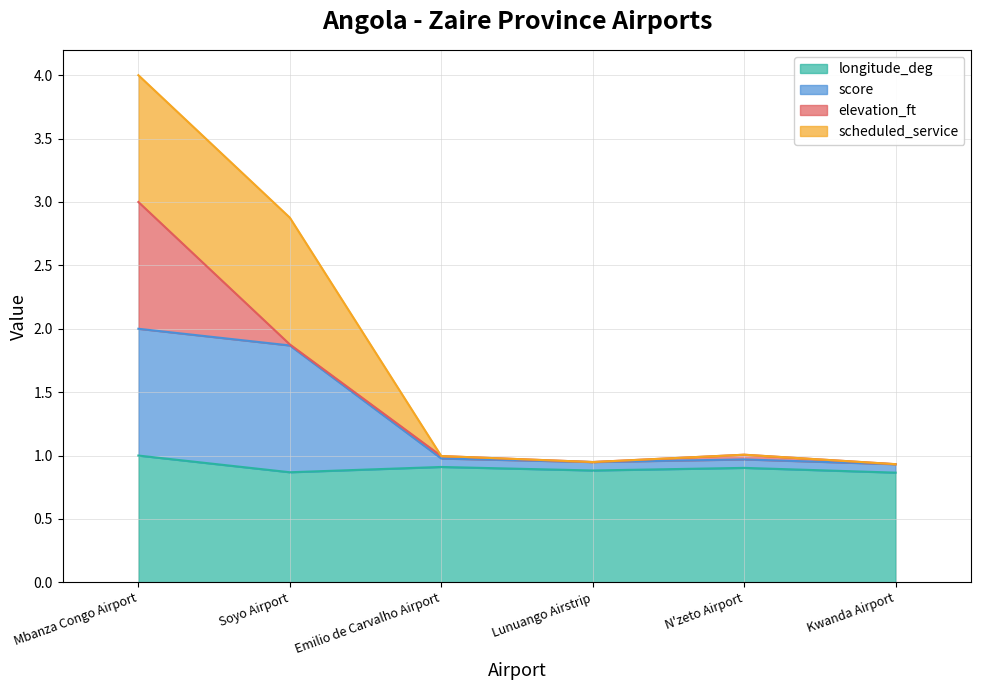

Where is the first local minimum for score?

Lunuango Airstrip